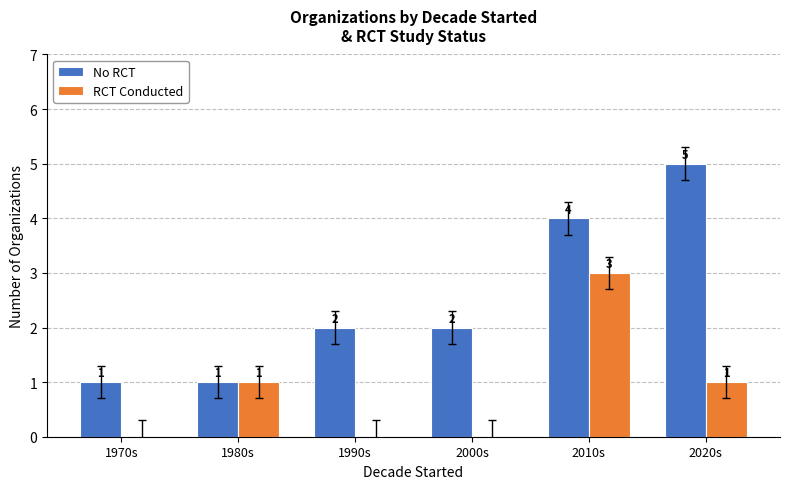

What is the sum of all RCT Conducted values?

5